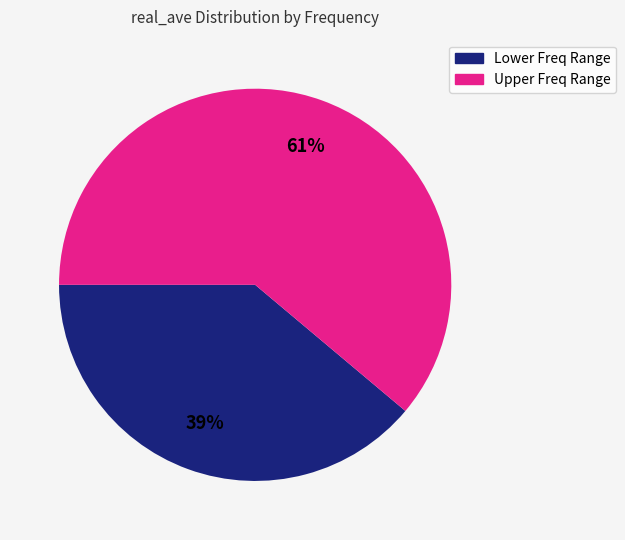

To the nearest percent, what is the average slice percentage?

50%